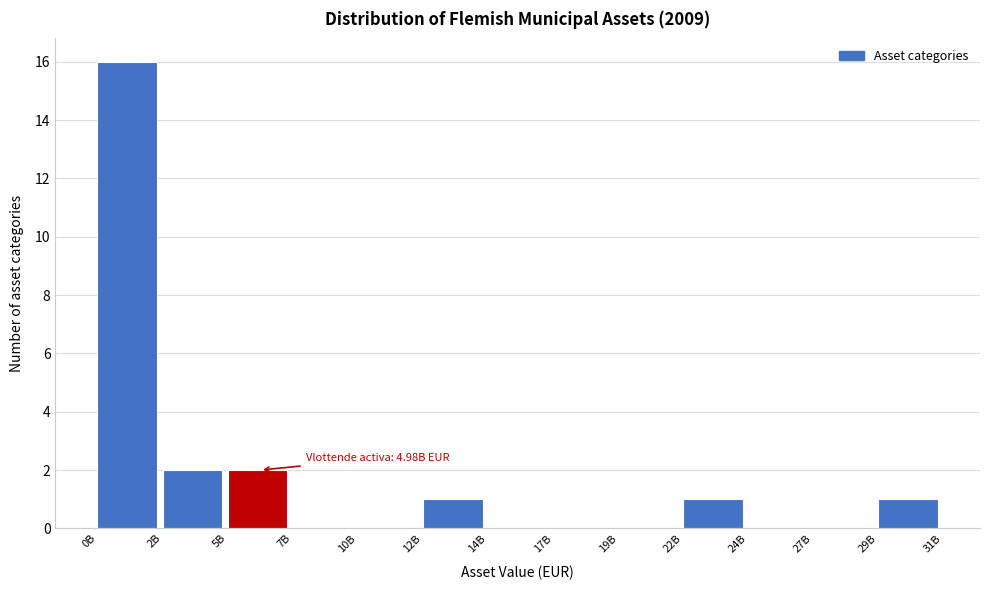

Reading left to right, list all the values displayed in this chart.

0B=16	2B=2	5B=2	7B=0	10B=0	12B=1	14B=0	17B=0	19B=0	22B=1	24B=0	27B=0	29B=1